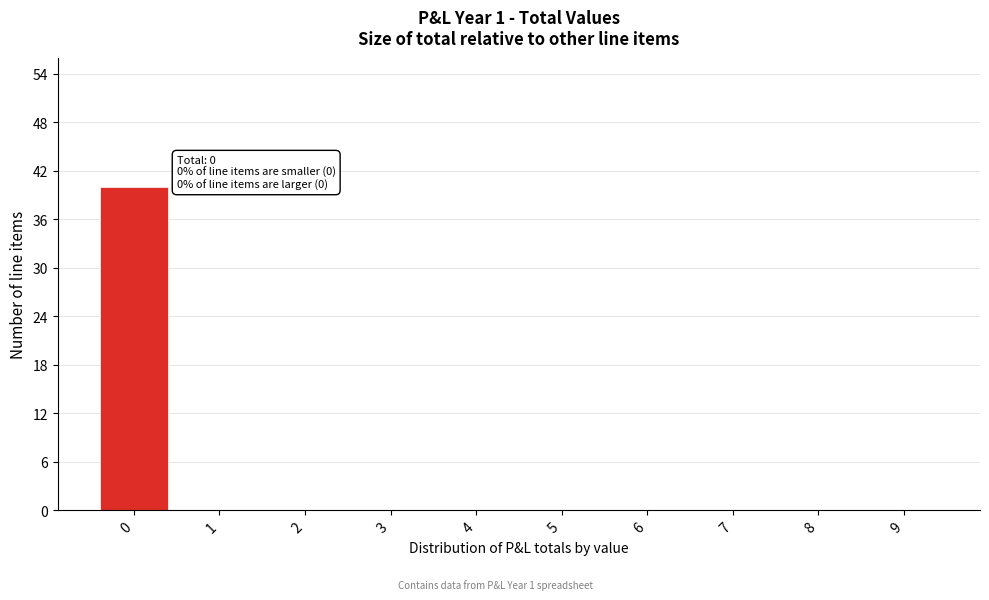

Over which range of the x-axis is the bar tallest?

-0.5 to 0.5